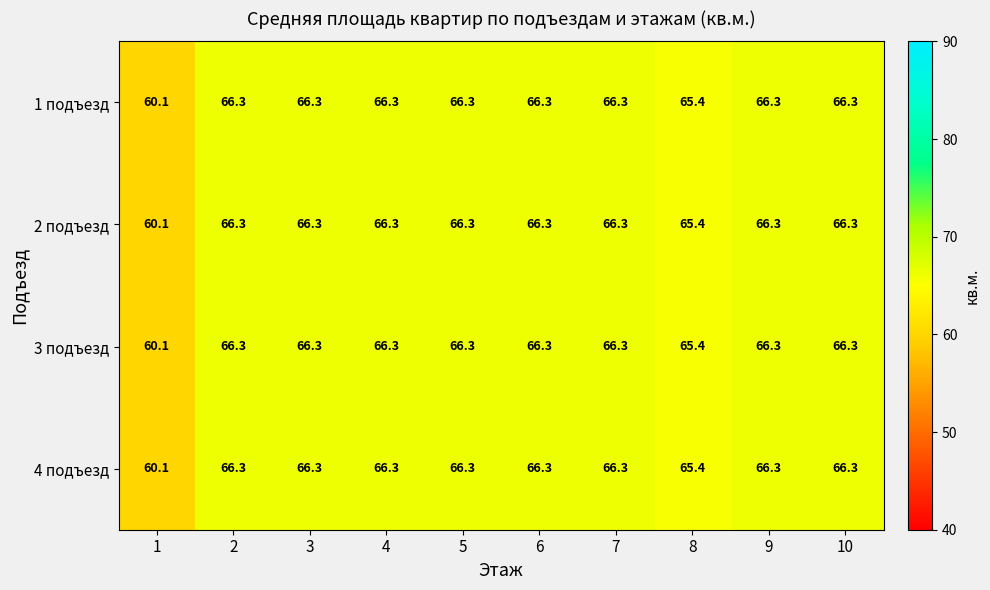

What is the minimum value for 3 подъезд?

60.1